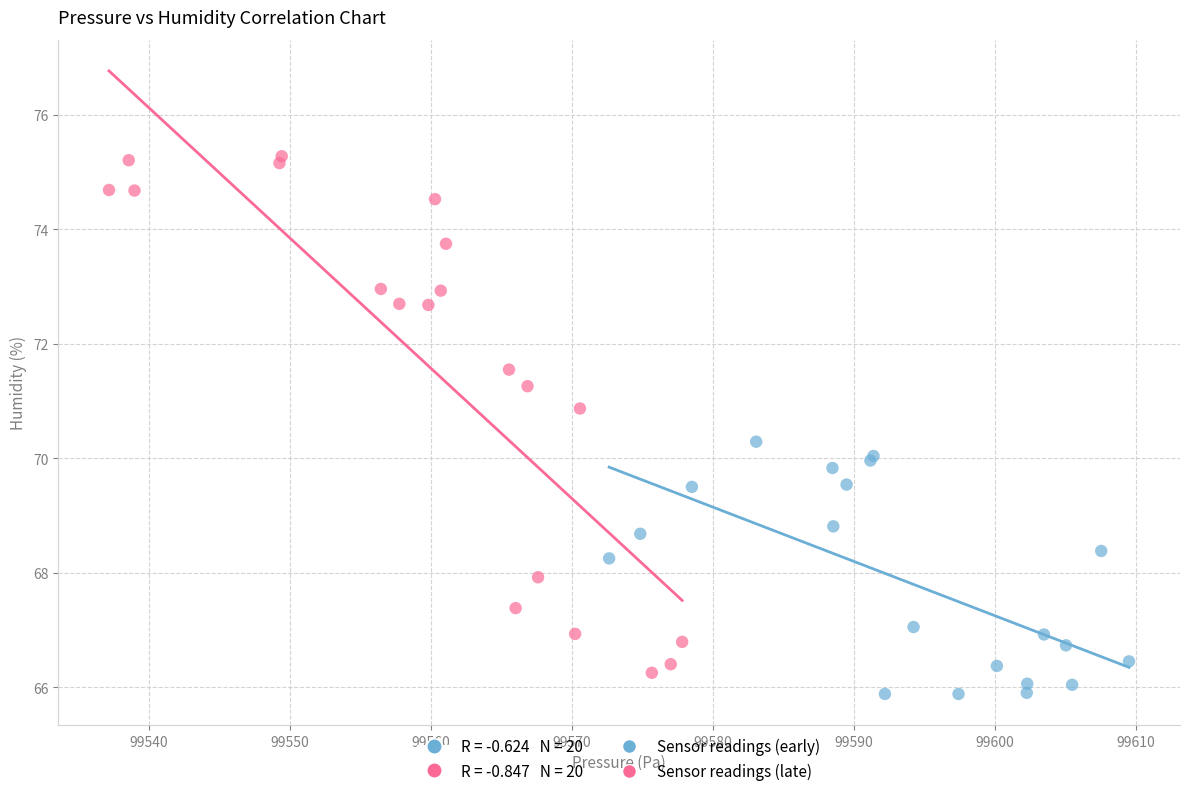

Which series has the widest spread of Y values?

Sensor readings (late)